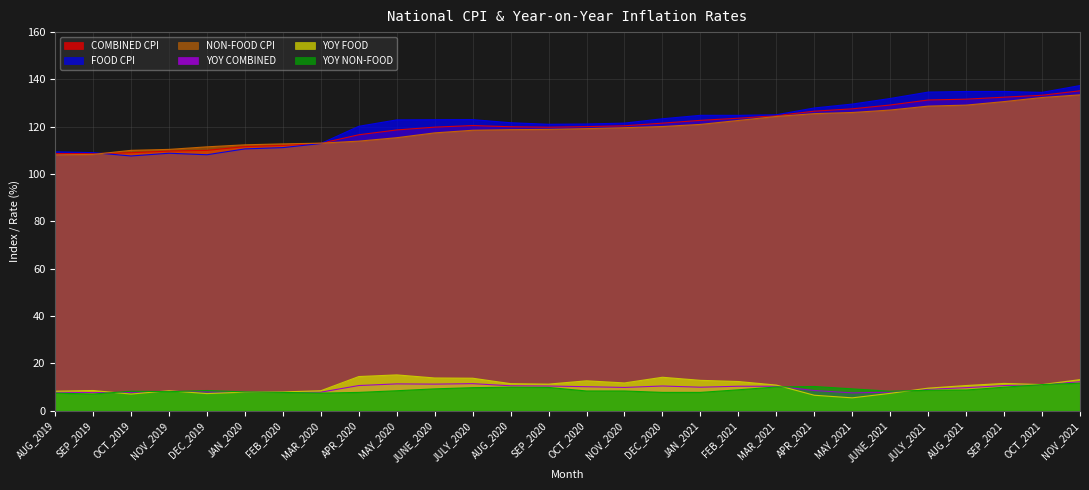

Where is the first local minimum for YOY NON-FOOD?

SEP_2019